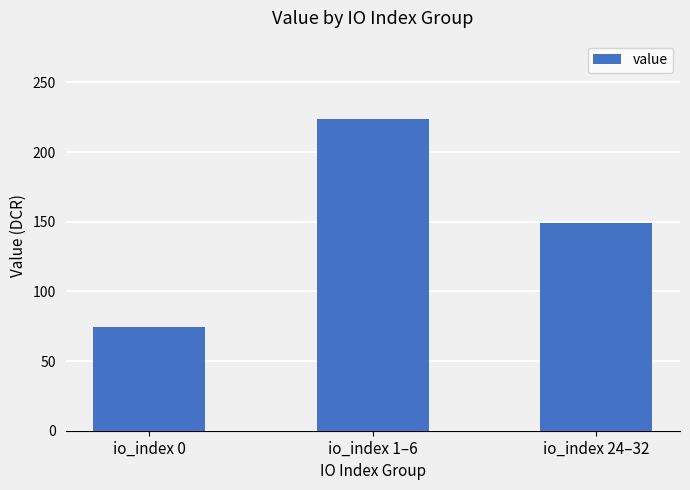

Rank the categories by value from highest to lowest.

io_index 1–6, io_index 24–32, io_index 0